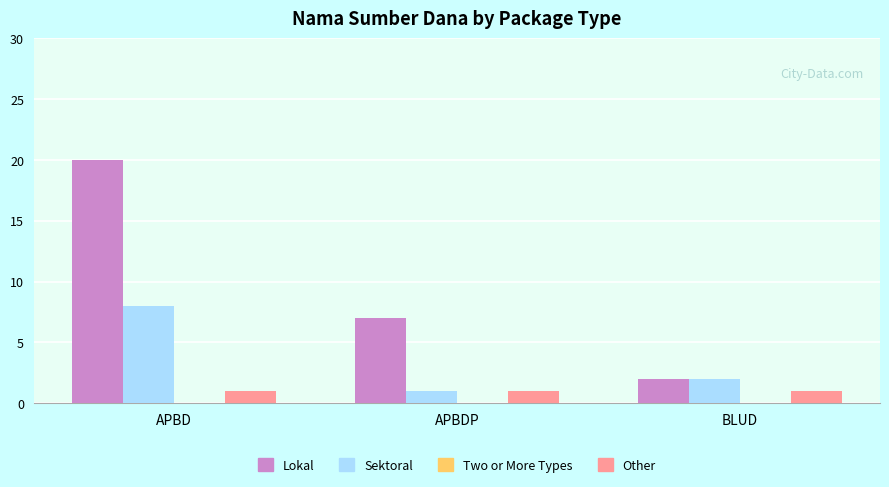

What is the greatest value displayed?

20